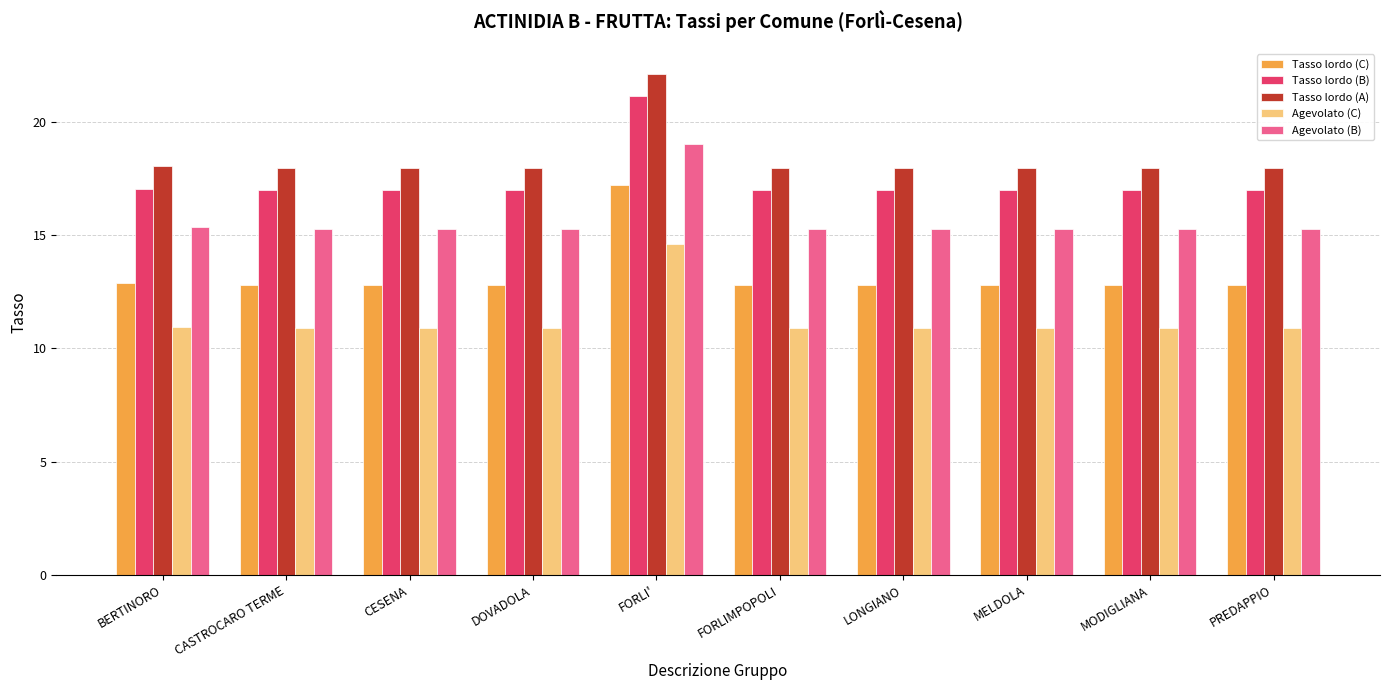

Rank the series by their maximum value, from lowest to highest.

Agevolato (C), Tasso lordo (C), Agevolato (B), Tasso lordo (B), Tasso lordo (A)